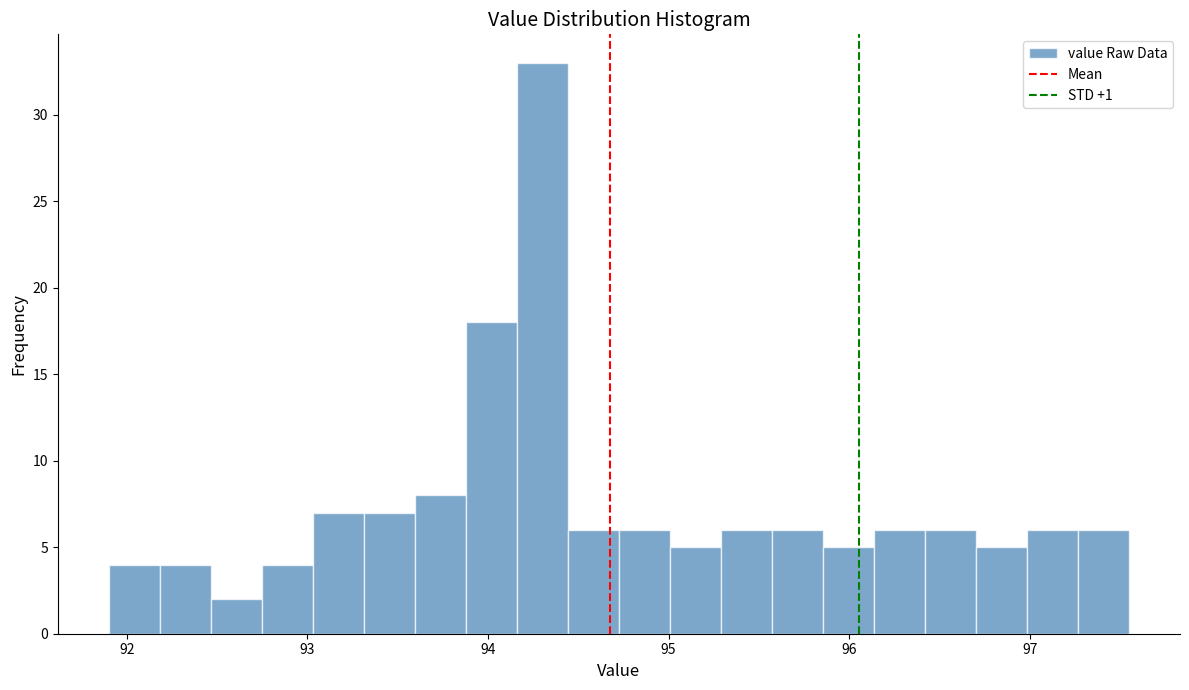

Around what value on the x-axis is the tallest bar? Give the approximate position of its centre, as read against the axis.

94.3